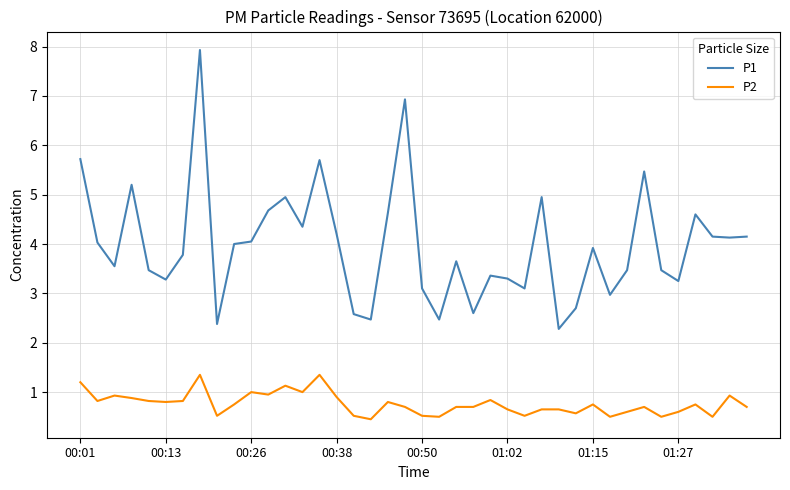

At how many categories does at least one series exceed 7?

1